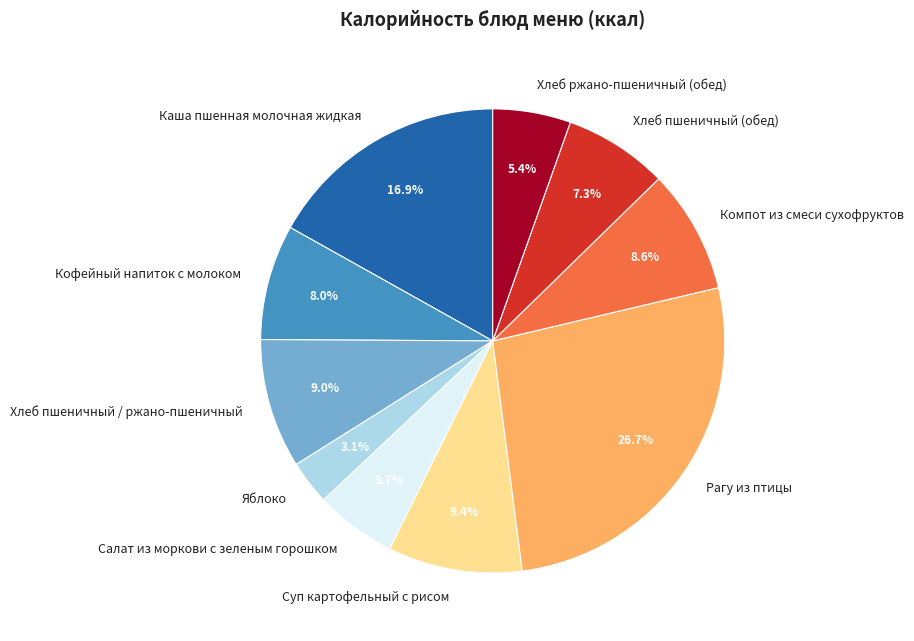

Does any single category account for the majority?

No